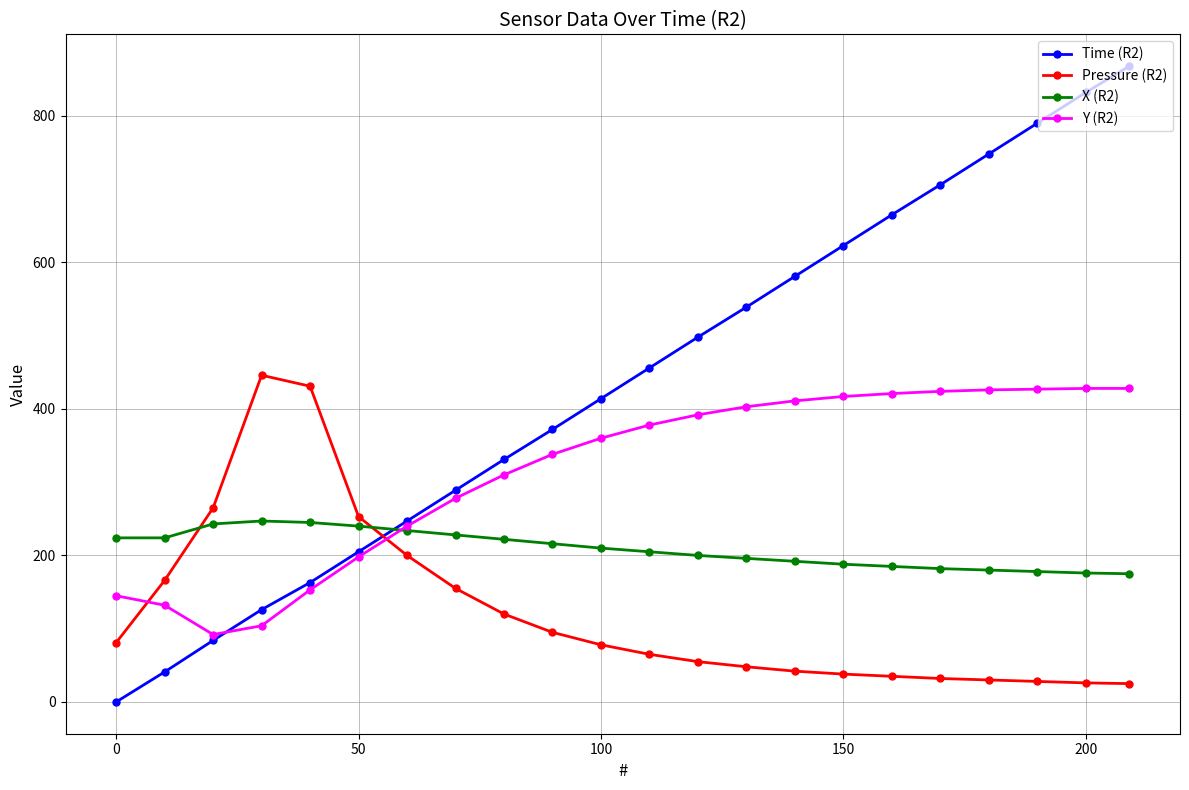

Is this an area chart (filled region under the line)?

No